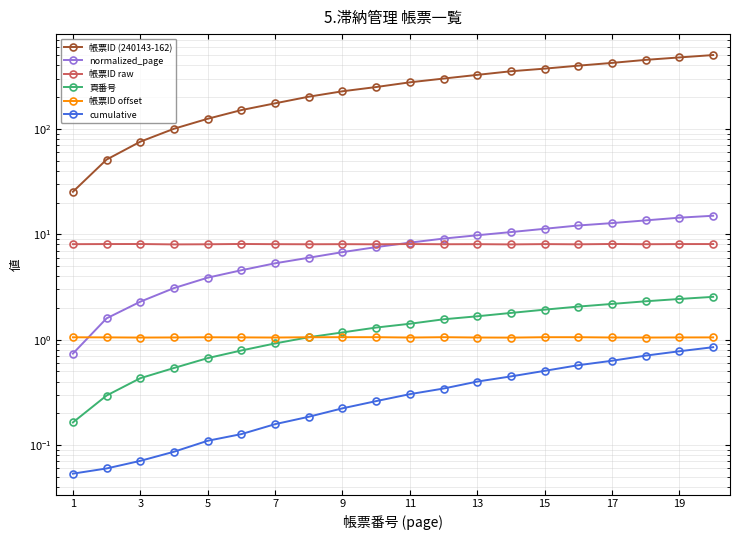

Which series changed the most between 19 and 17?

帳票ID (240143-162)